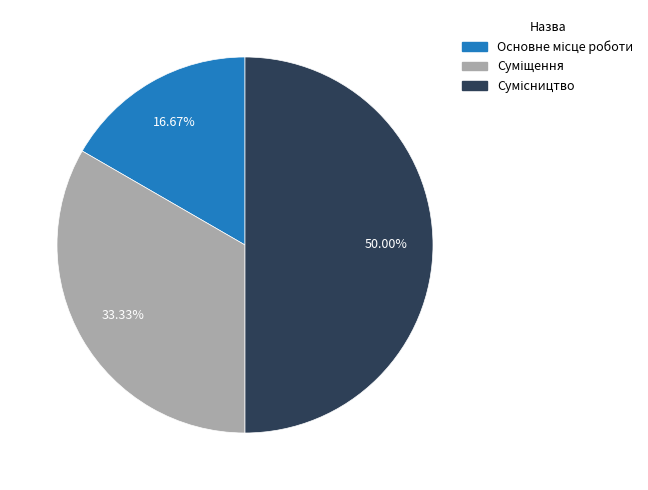

Which category has the biggest portion of the pie?

Сумісництво